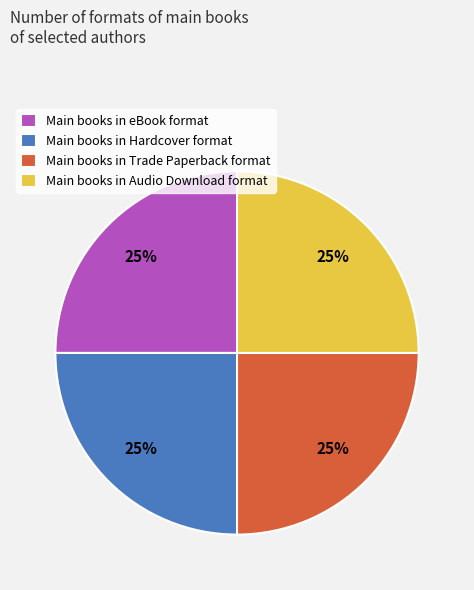

Is there a majority slice in this chart?

No